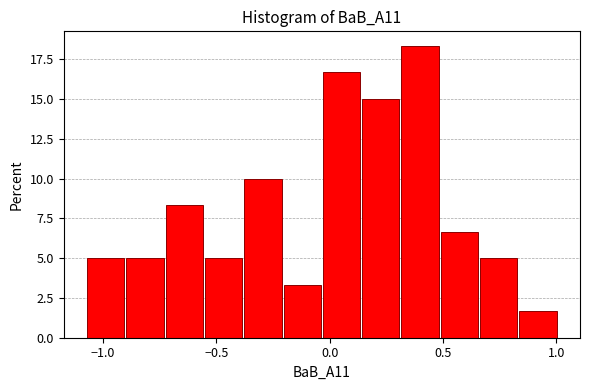

Around what value on the x-axis is the tallest bar? Give the approximate position of its centre, as read against the axis.

0.40